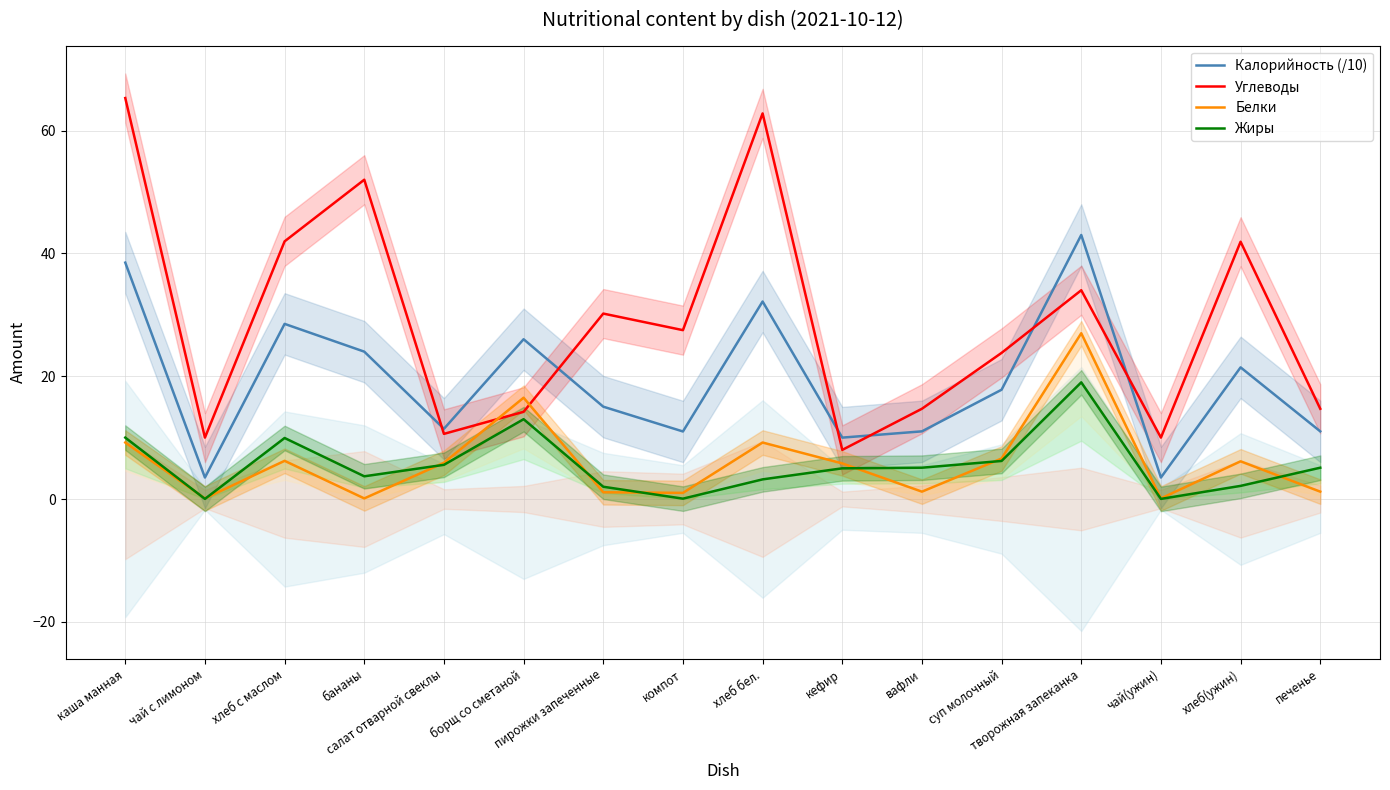

Is it true that Жиры equals 1.6 at суп молочный?

False